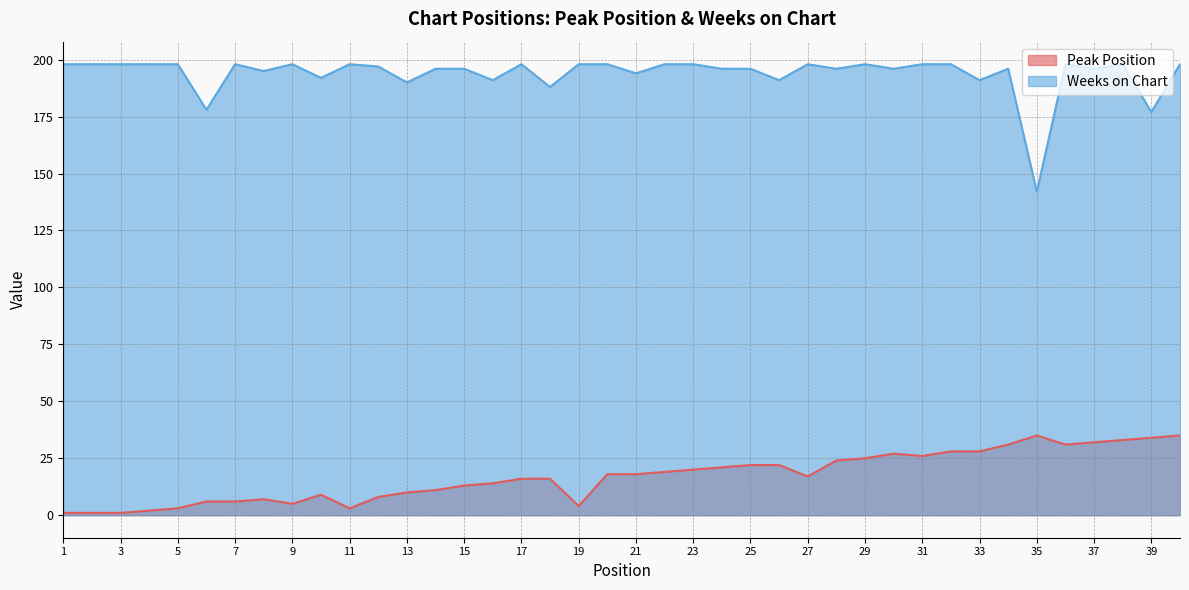

Rank the categories by Weeks on Chart value from highest to lowest.

1, 2, 3, 4, 5, 7, 9, 11, 17, 19, 20, 22, 23, 27, 29, 31, 32, 36, 38, 40, 12, 14, 15, 24, 25, 28, 30, 34, 37, 8, 21, 10, 16, 26, 33, 13, 18, 6, 39, 35